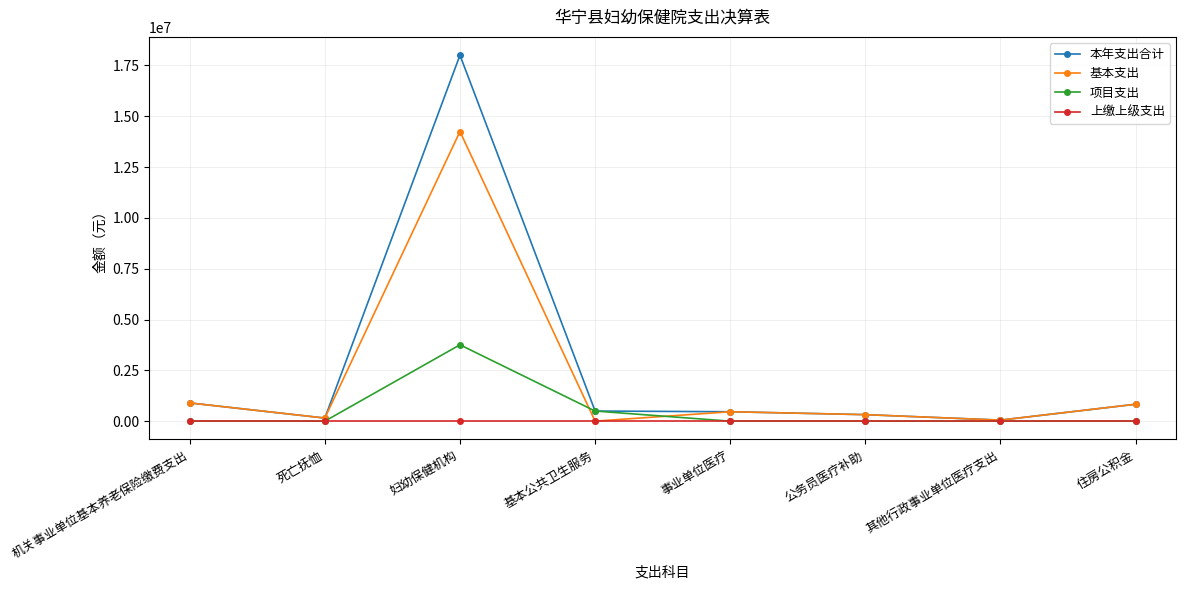

True or false: 项目支出 has more than 2 points higher than both neighbors.

False